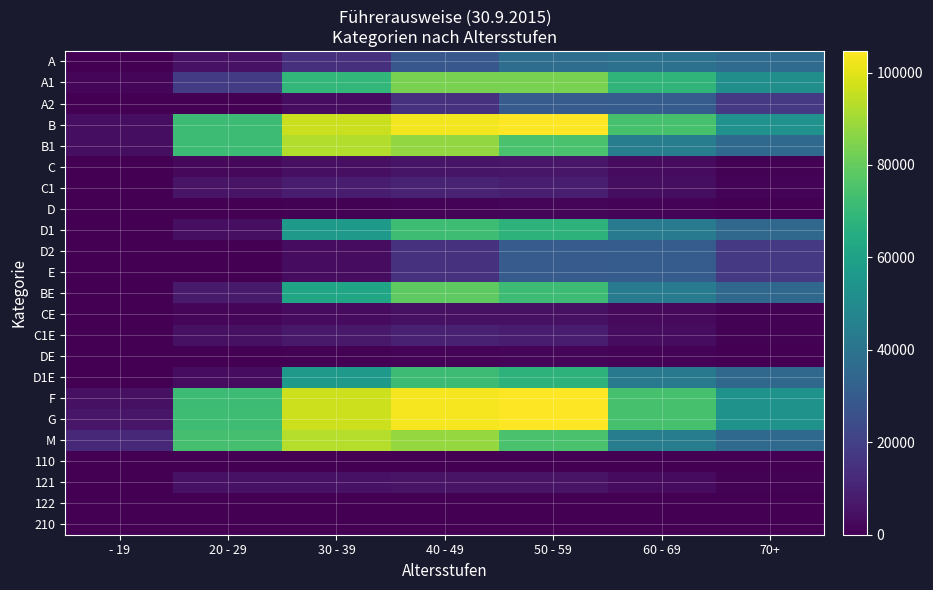

Which has a higher value, 40 - 49 or 50 - 59?

50 - 59